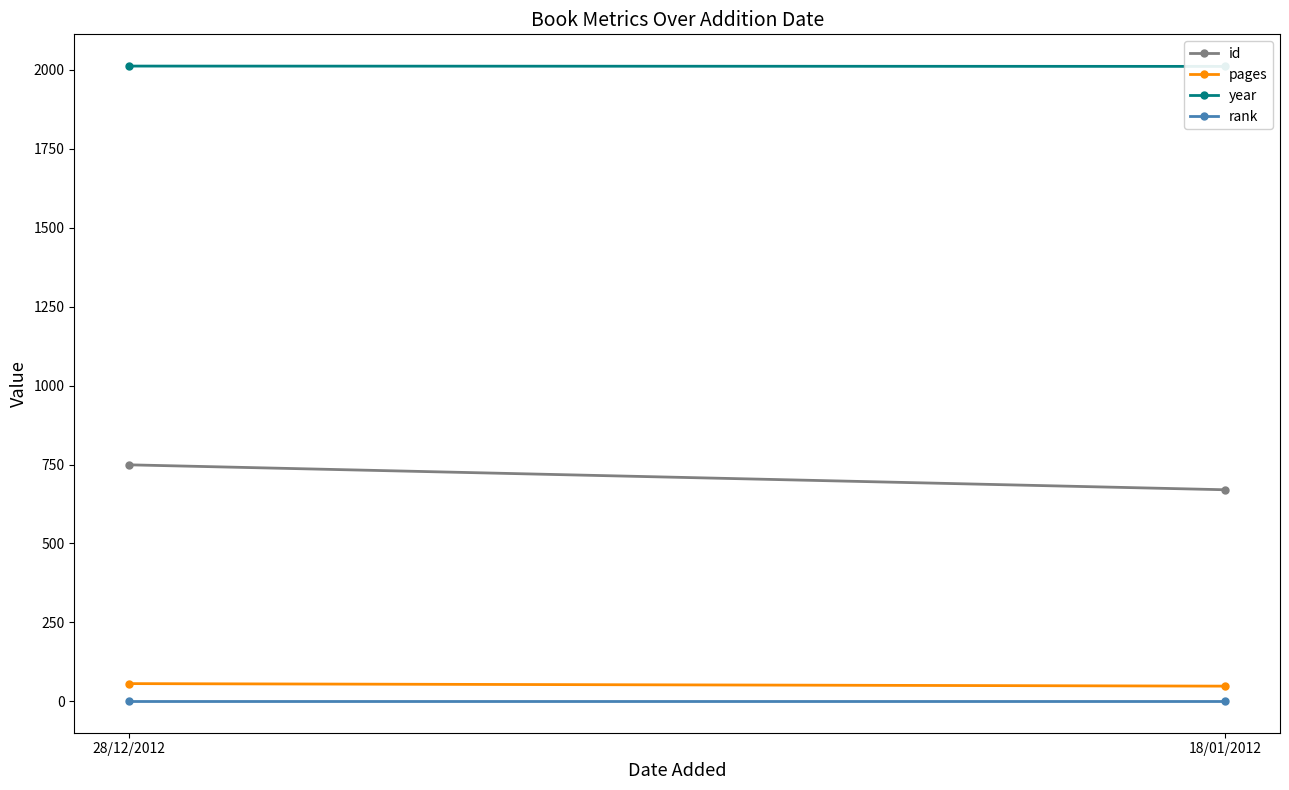

How many distinct data groups are displayed?

4